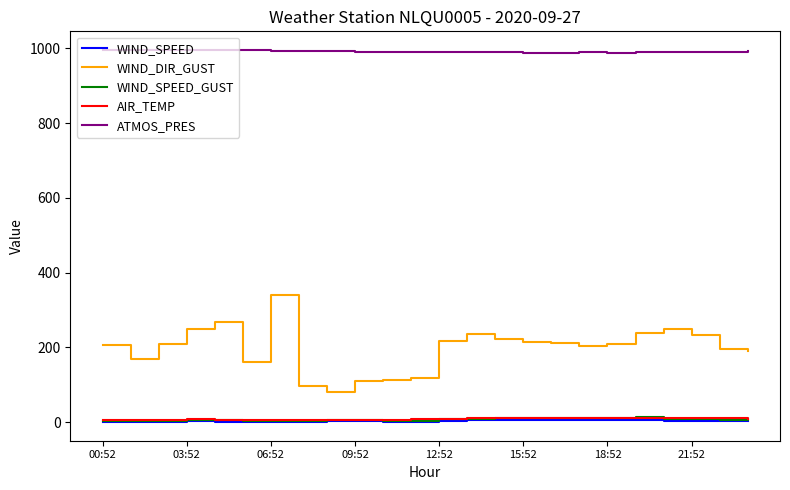

What is the lowest value of the AIR_TEMP series?

5.7